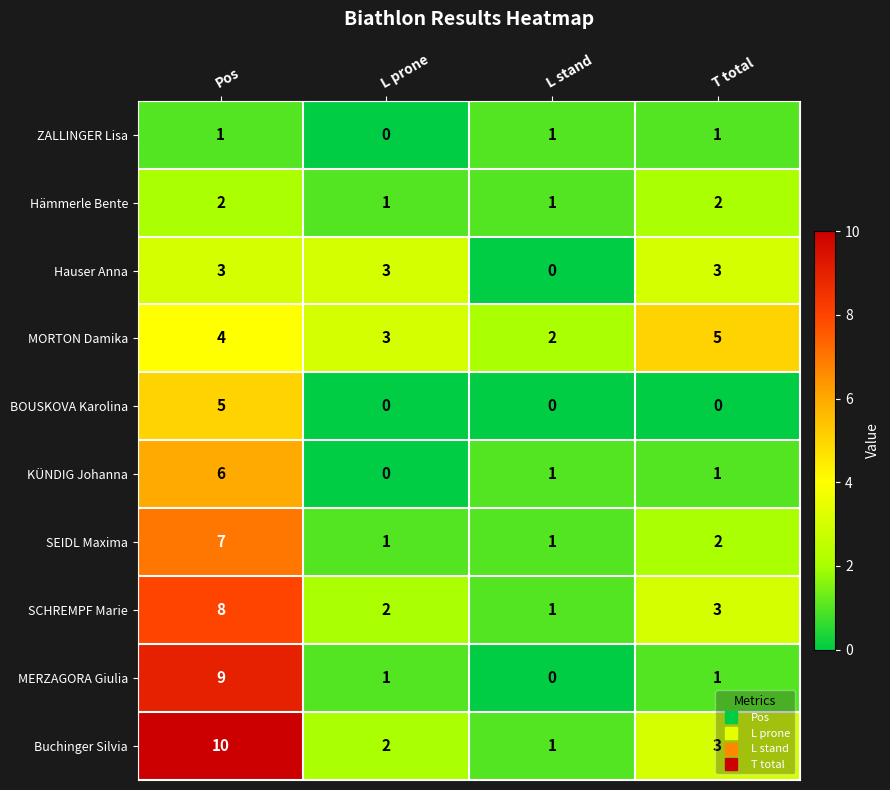

At which category is the sum across all series the highest?

Pos